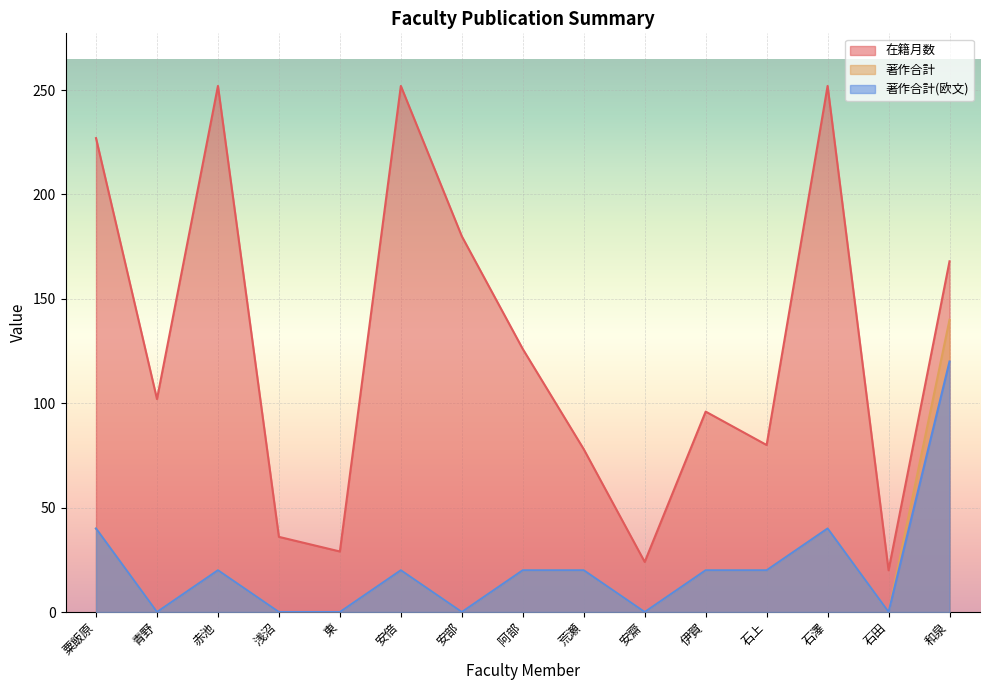

In 在籍月数, how many points are lower than both neighbors (excluding endpoints)?

5